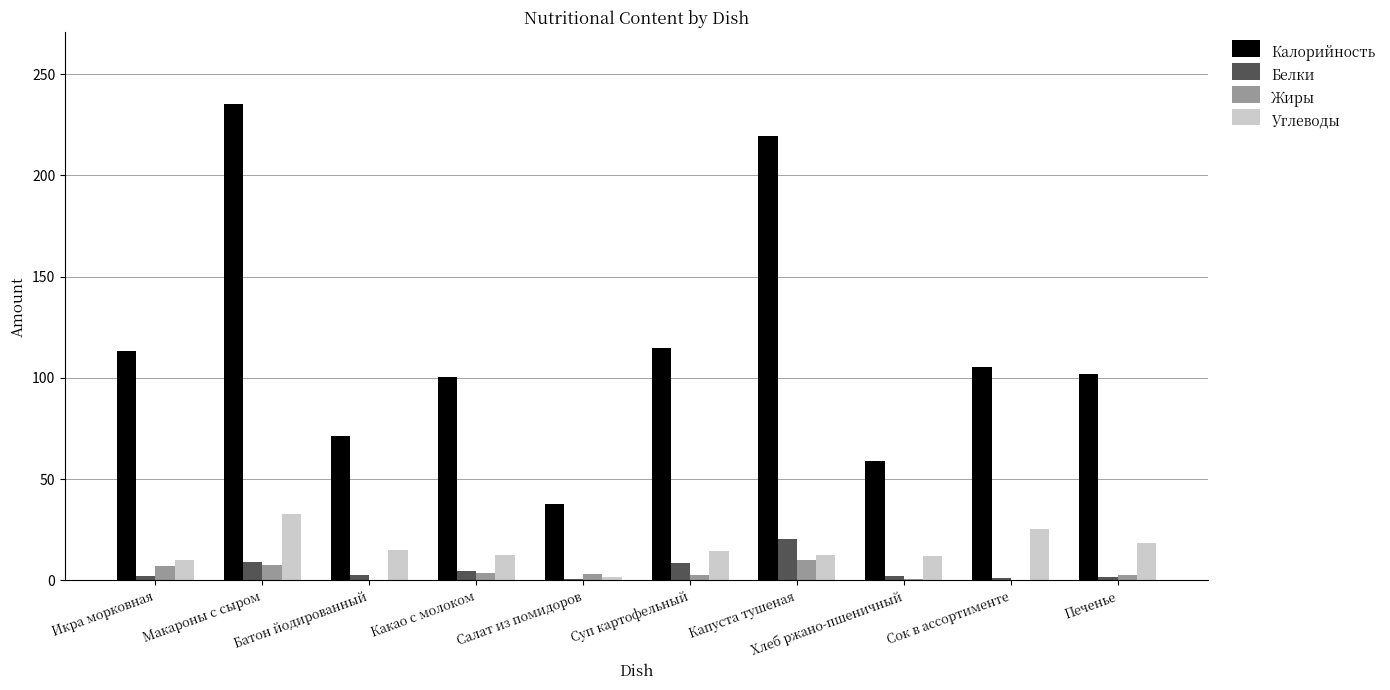

What is the sum of the Белки values at Сок в ассортименте and Икра морковная?

3.1